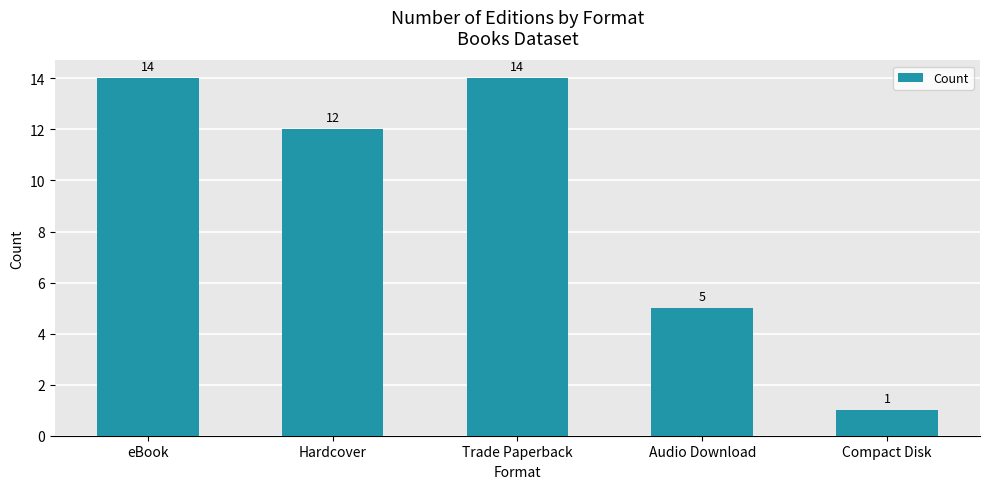

Reading right to left, transcribe all the data shown in this chart.

1	5	14	12	14